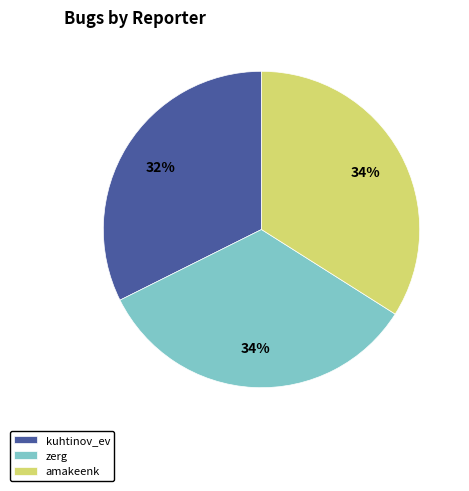

Combined, do amakeenk and zerg account for over 50%?

Yes